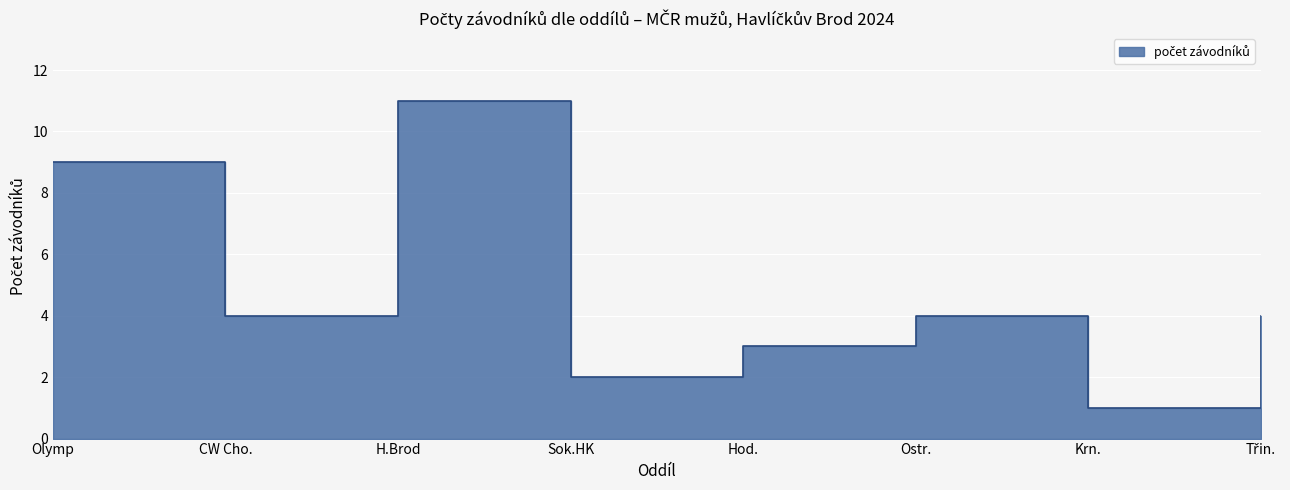

Reading left to right, what are all the values shown in this chart?

9	4	11	2	3	4	1	4